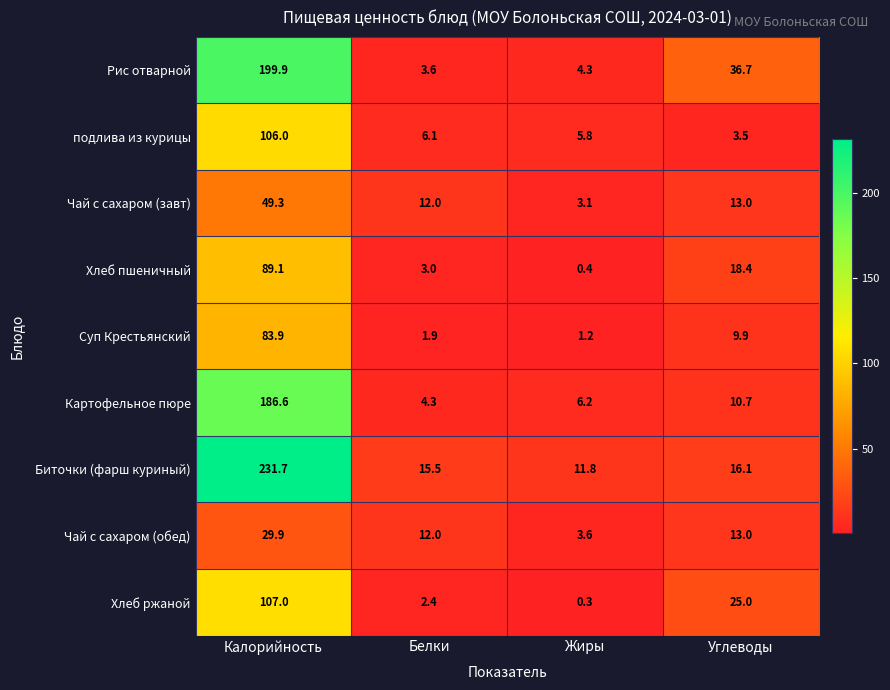

What is the spread (max minus min) of values at Белки?

13.6